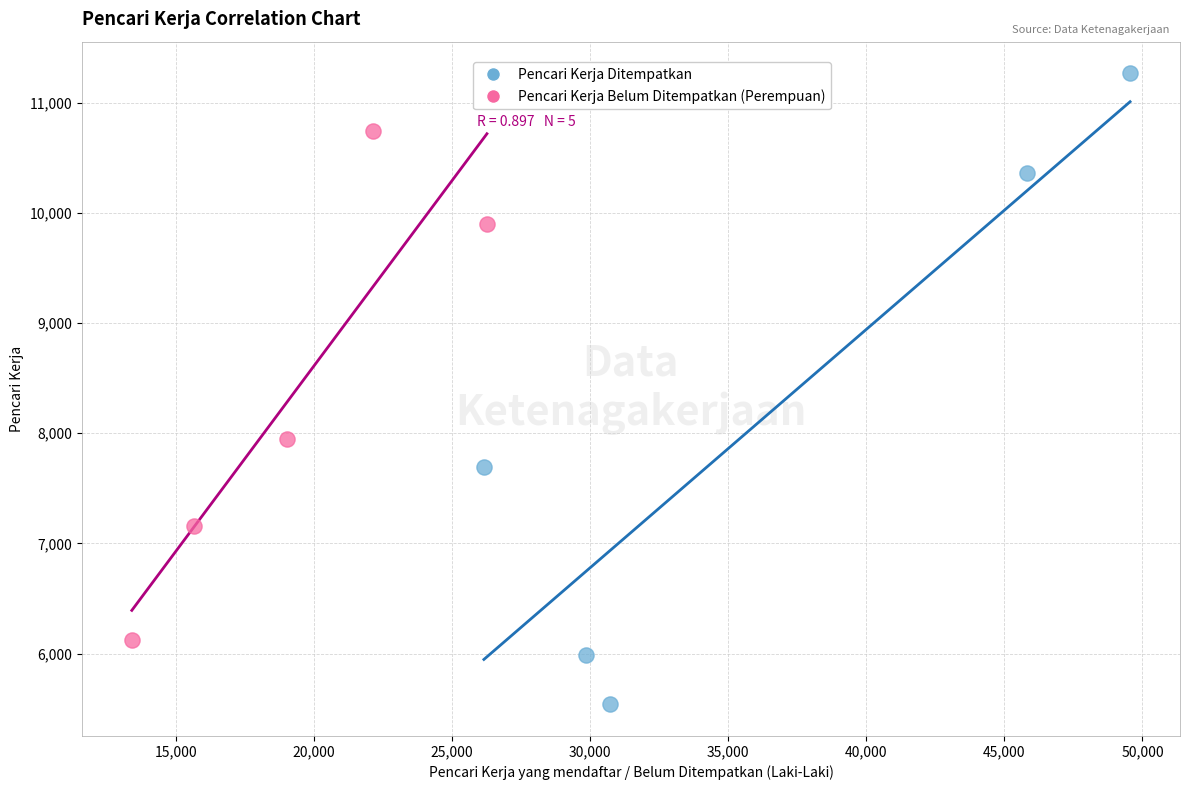

Which series has the widest spread of Y values?

Pencari Kerja Ditempatkan